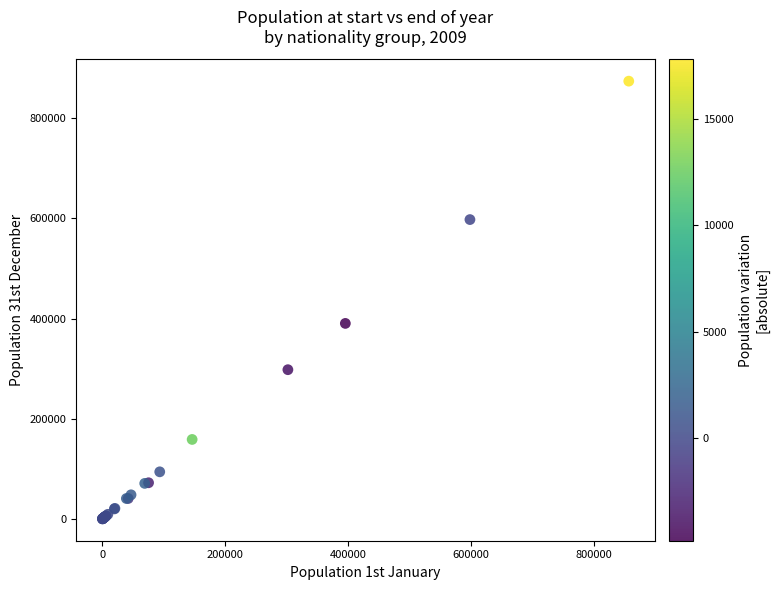

What Y value in the scatter plot is closest to 437092?

390346